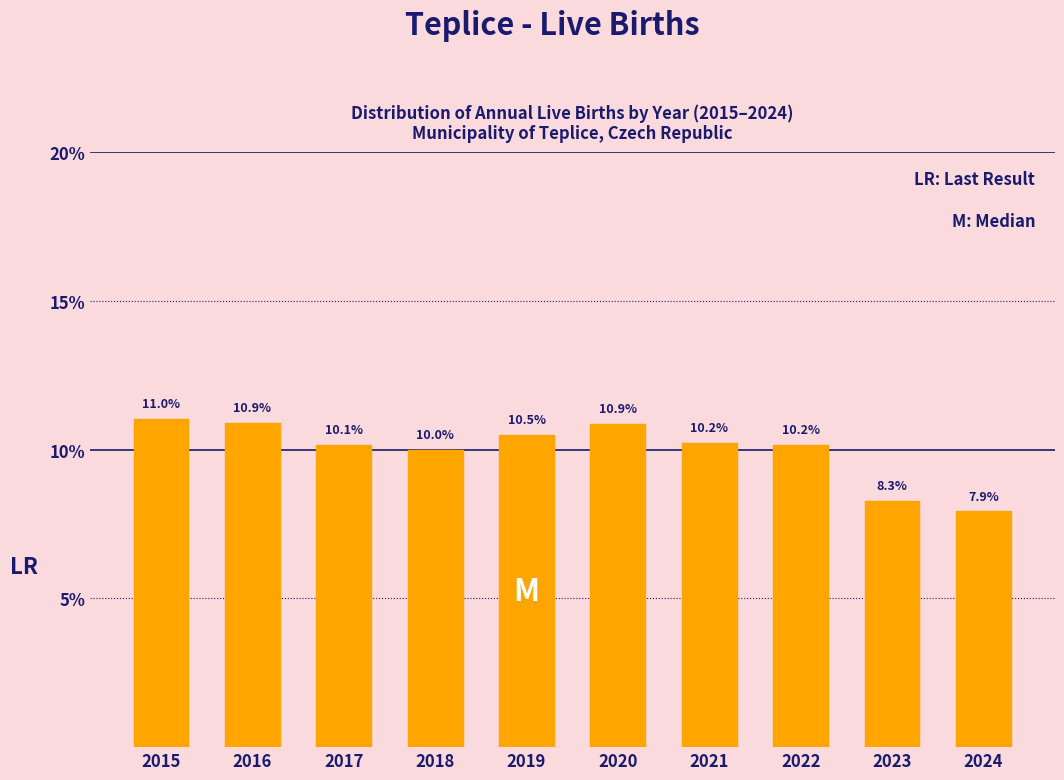

Reading left to right, what are all the values shown in this chart?

2015=11.0	2016=10.9	2017=10.1	2018=10.0	2019=10.5	2020=10.9	2021=10.2	2022=10.2	2023=8.3	2024=7.9